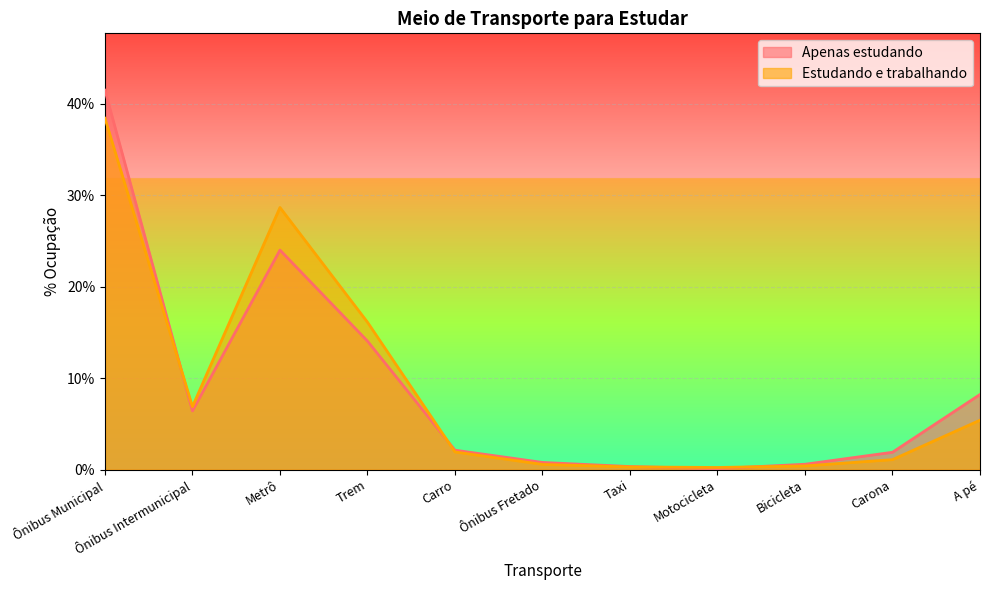

At which category is the sum across all series the highest?

Ônibus Municipal